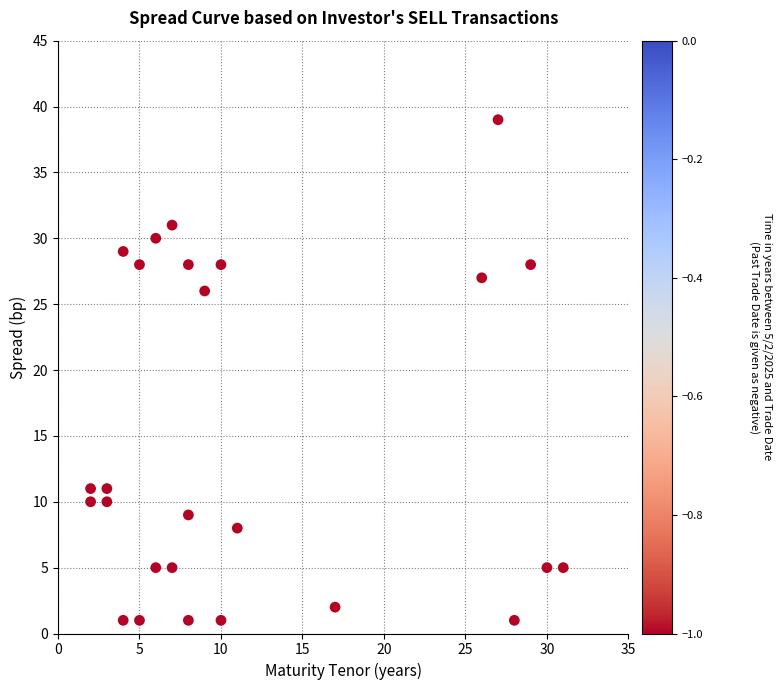

What Y value in the scatter plot is closest to 20?

26